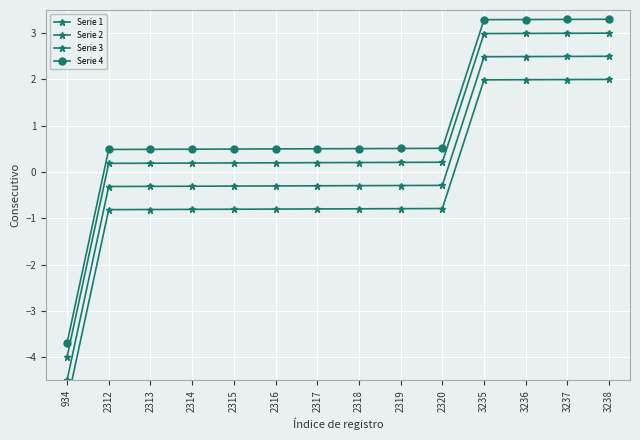

List the labels in order of Serie 4 value, smallest first.

934, 2312, 2313, 2314, 2315, 2316, 2317, 2318, 2319, 2320, 3235, 3236, 3237, 3238